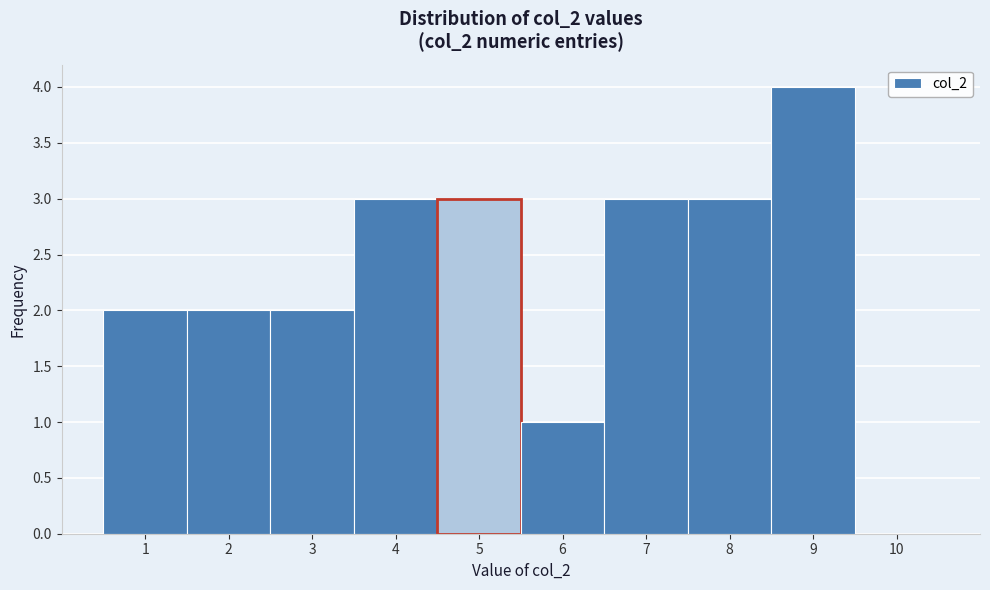

Reading left to right, transcribe this chart: for each bar, give the range it covers on the x-axis and its height. The values are not printed on the chart, so give them approximately, as read against the axis.

0.5 to 1.5: 2
1.5 to 2.5: 2
2.5 to 3.5: 2
3.5 to 4.5: 3
4.5 to 5.5: 3
5.5 to 6.5: 1
6.5 to 7.5: 3
7.5 to 8.5: 3
8.5 to 9.5: 4
9.5 to 10.5: 0